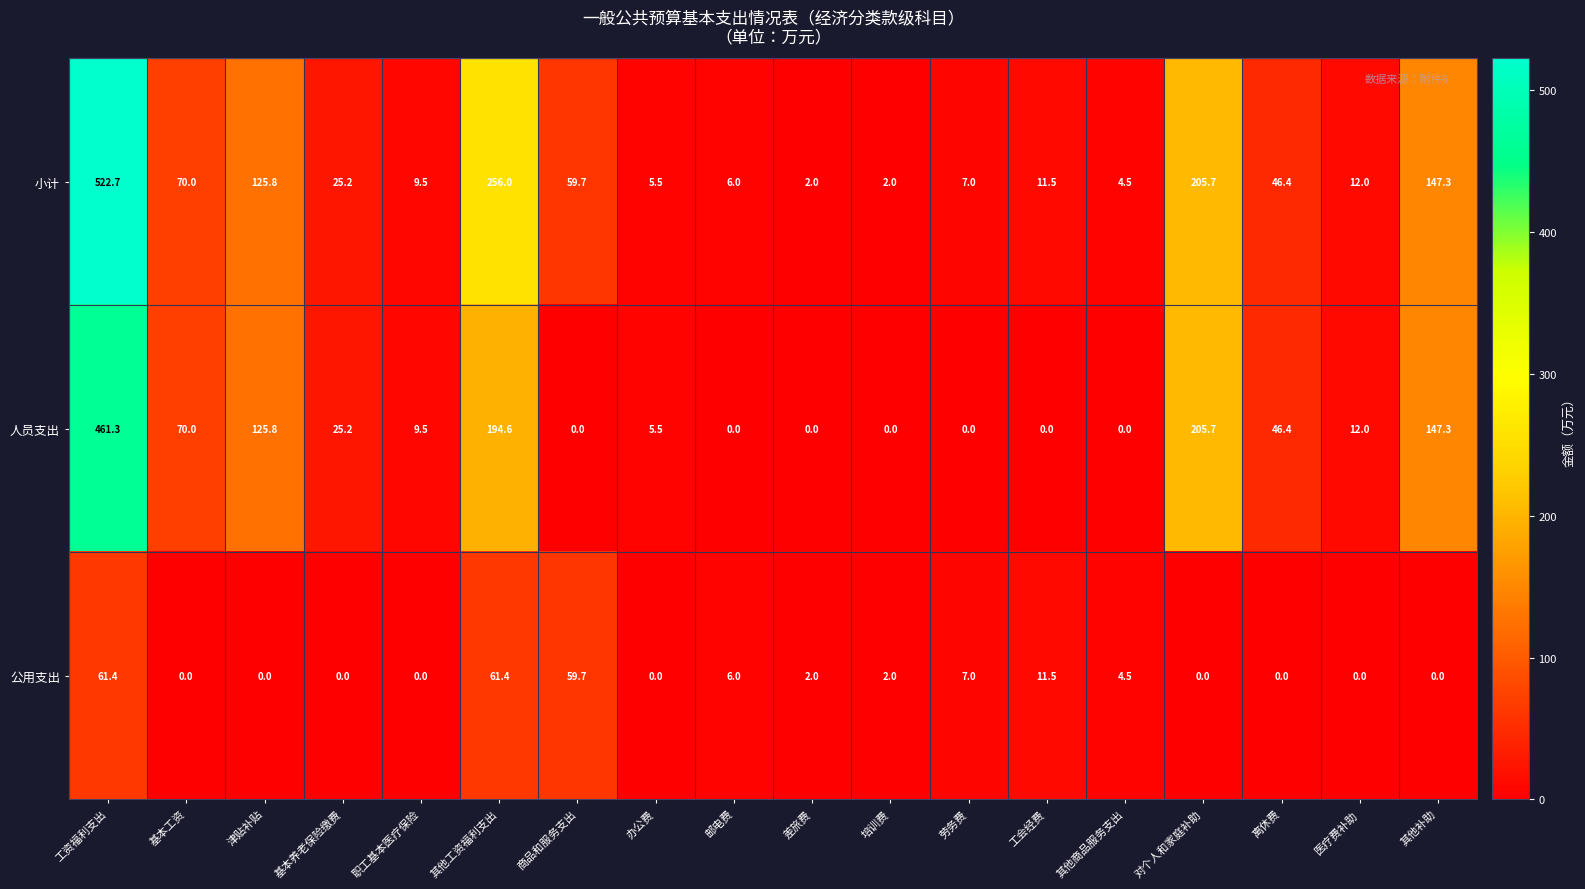

What is the sum of all 公用支出 values?

215.5